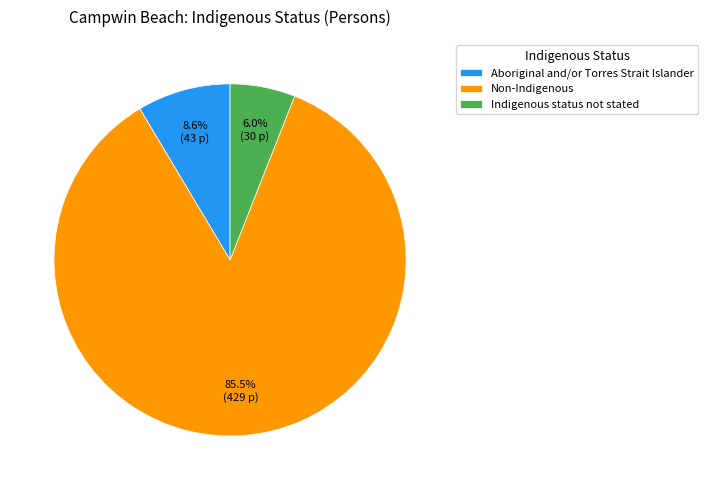

To the nearest percent, what is the average slice percentage?

33%